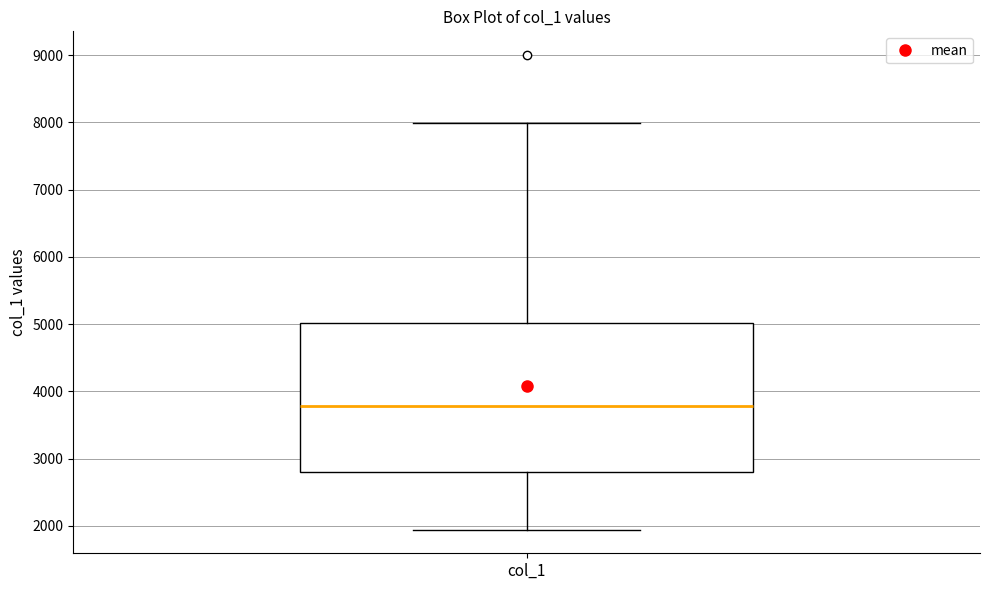

Transcribe this box plot: give where the median line is, the range the box spans, and where the two whiskers end, as read against the y-axis. The values are not printed on the chart, so give them approximately, as read against the axis.

median 3800, box 2800 to 5000, whiskers 1900 to 8000